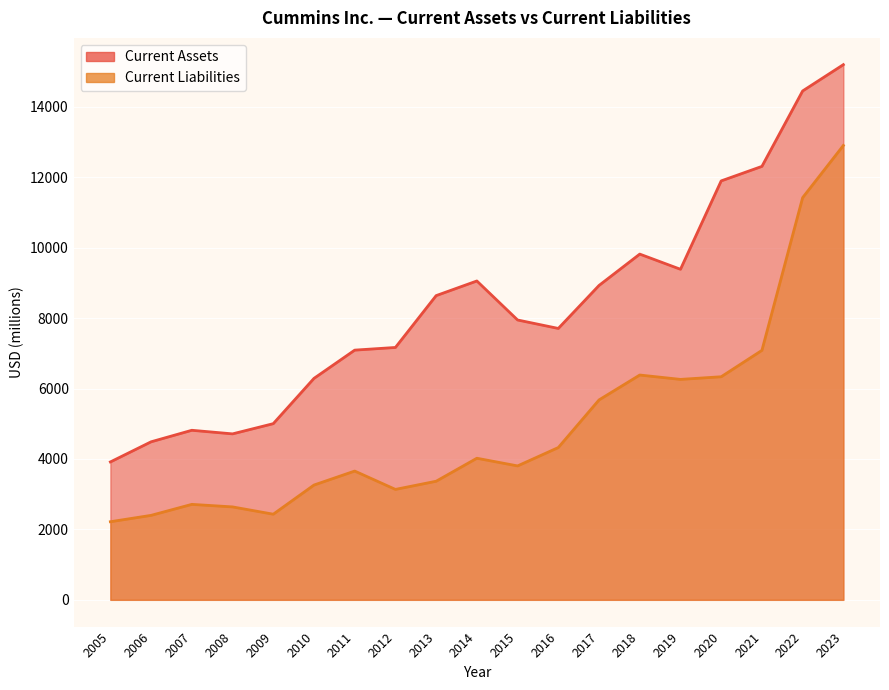

How many data points in Current Liabilities are above 3803?

9